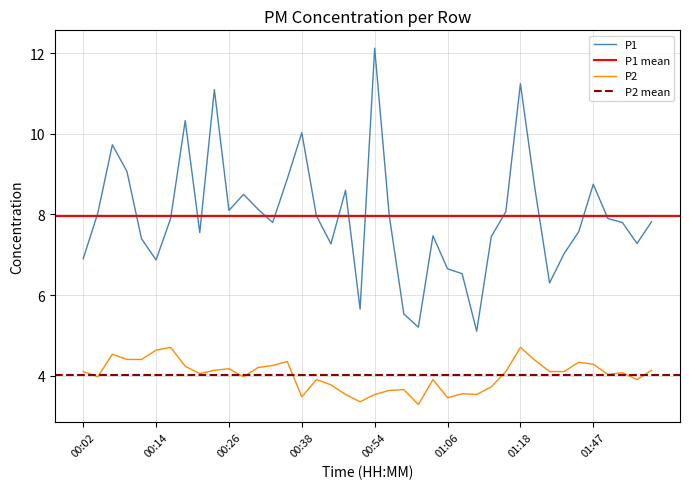

How many values in the P2 series are below 4?

17